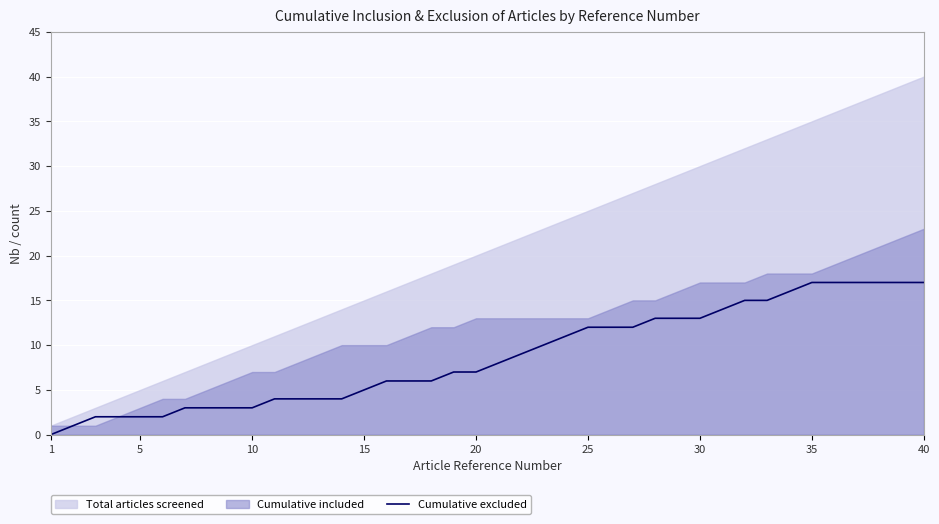

Count the number of categories in the chart.

40